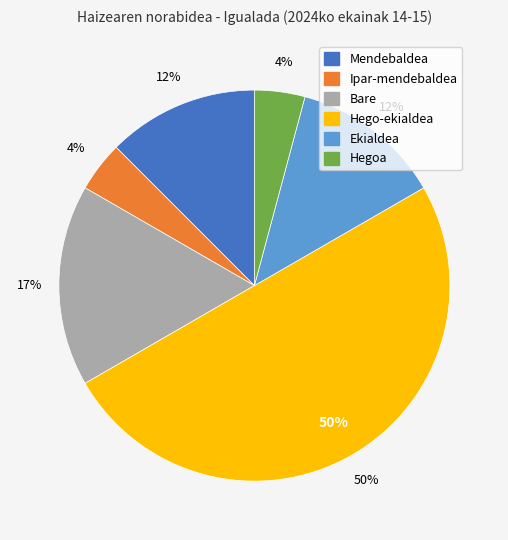

Rank the categories by value from highest to lowest.

Hego-ekialdea, Bare, Mendebaldea, Ekialdea, Ipar-mendebaldea, Hegoa